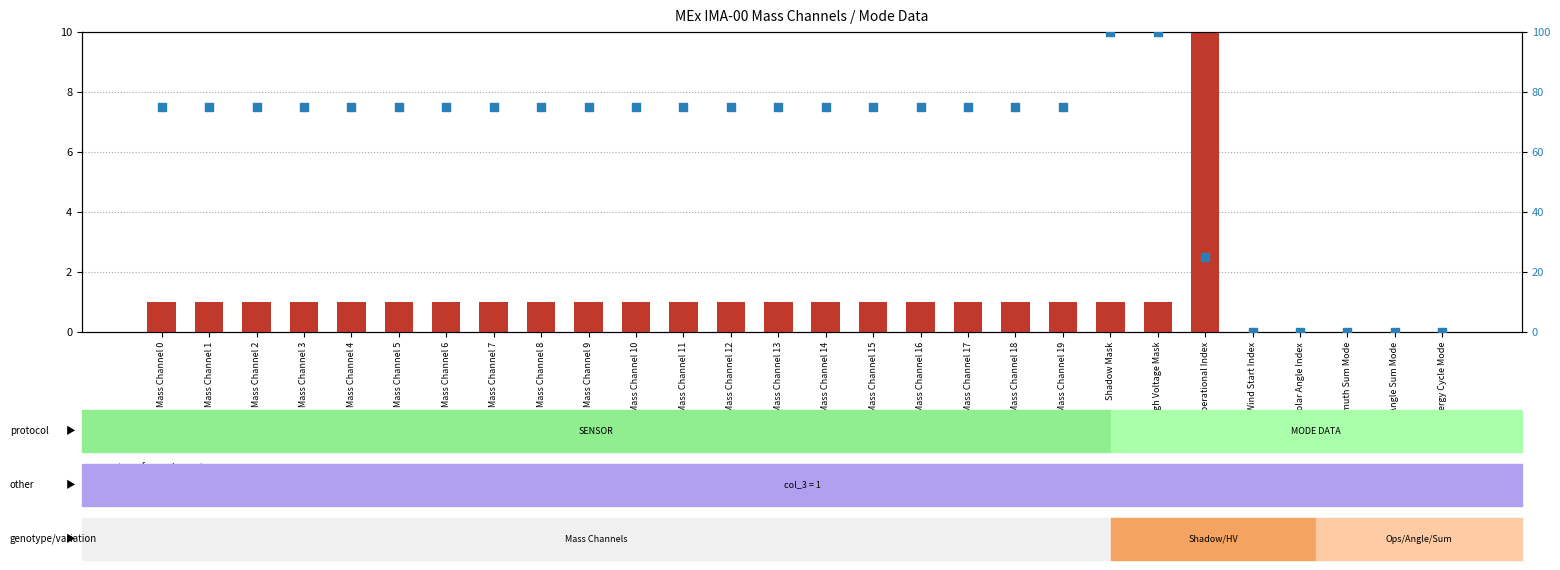

Is the value of transformed count at Shadow Mask greater than the value of percentile rank within the sample at Polar Angle Index?

Yes